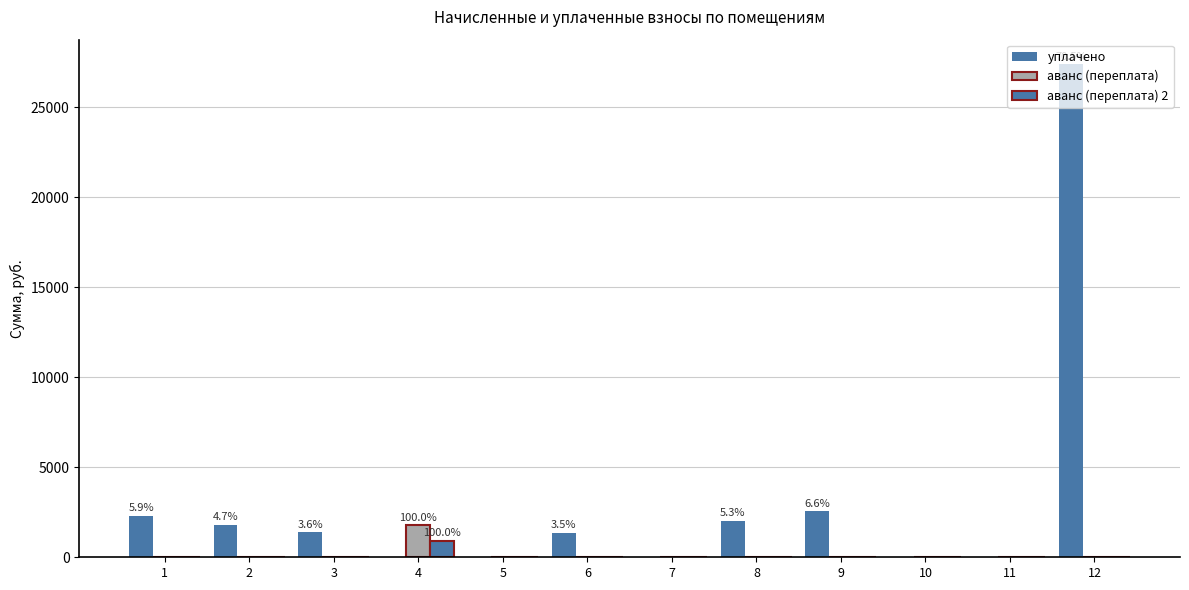

How many groups of bars are there?

12